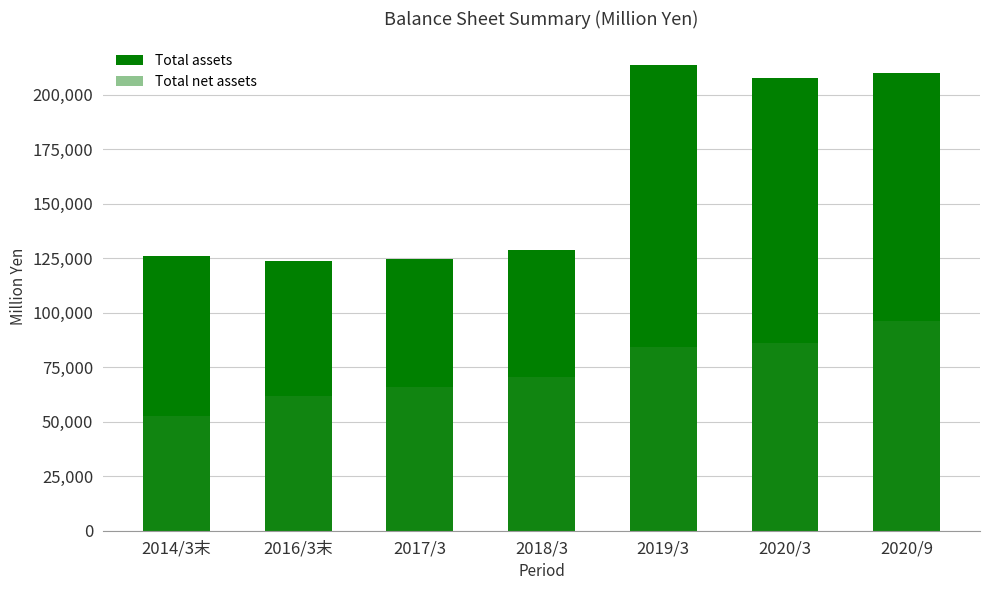

At which category does the chart reach its minimum across all series?

2014/3末